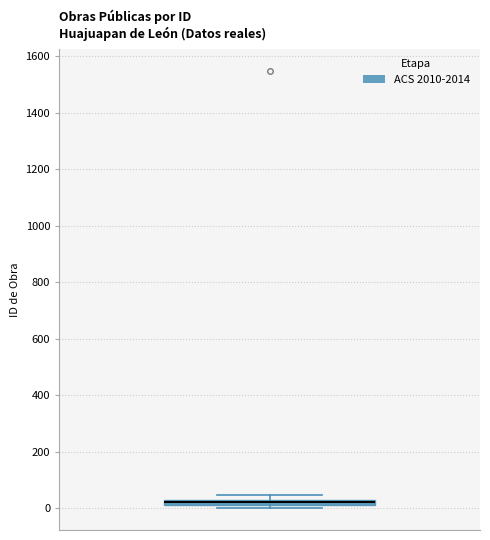

Where is the lower edge of the box on the y-axis? The values are not printed on the chart, so give them approximately, as read against the axis.

20